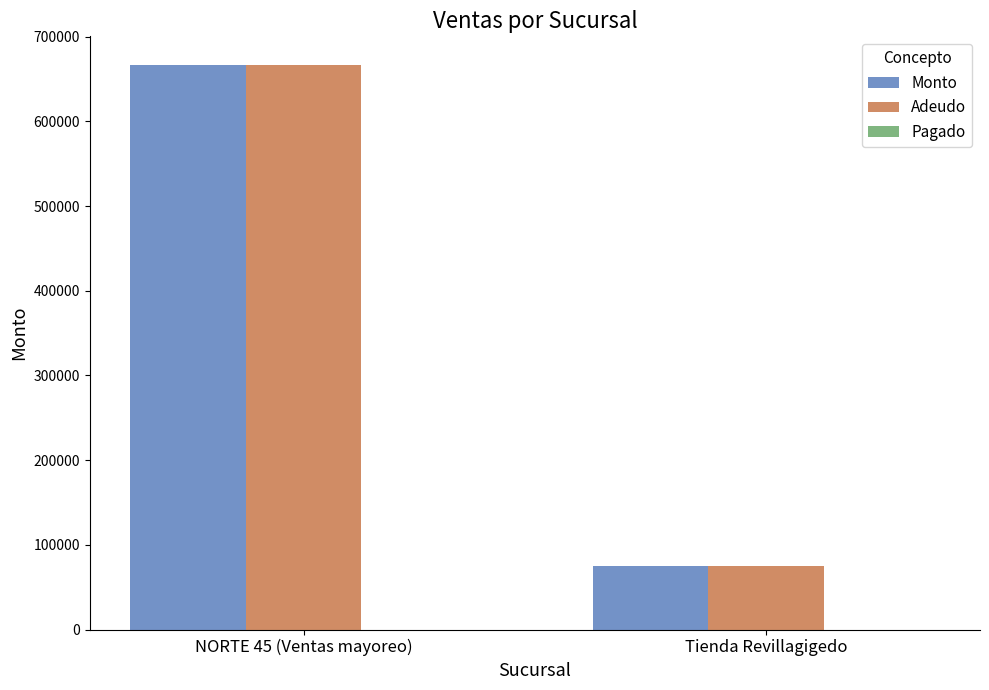

What is the total value across all series at Tienda Revillagigedo?

150336.2